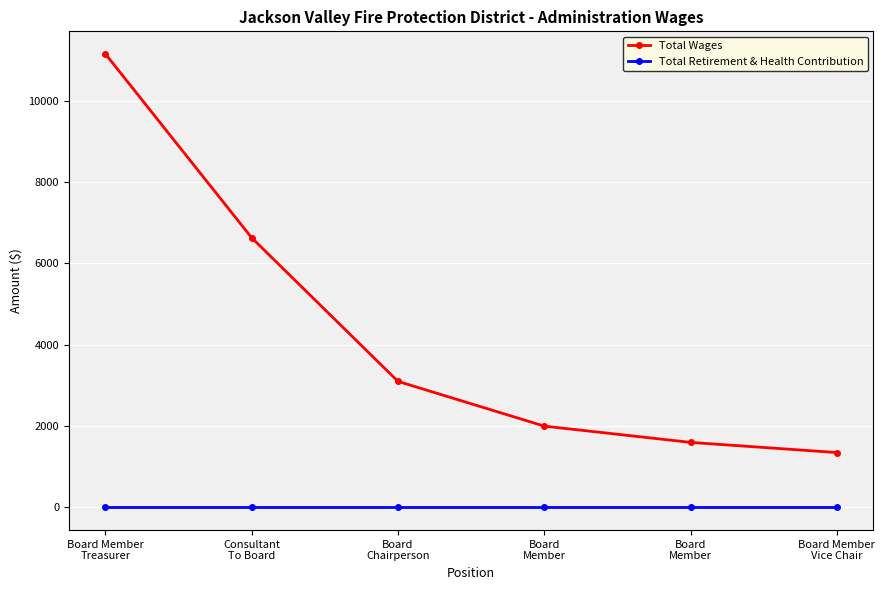

True or false: Total Retirement & Health Contribution has more than 1 interior local peaks.

False